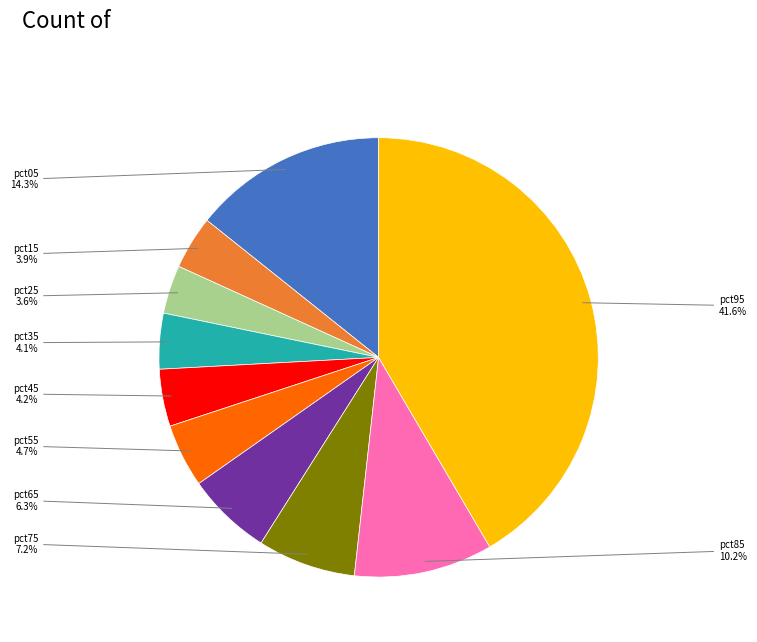

Is there a majority slice in this chart?

No